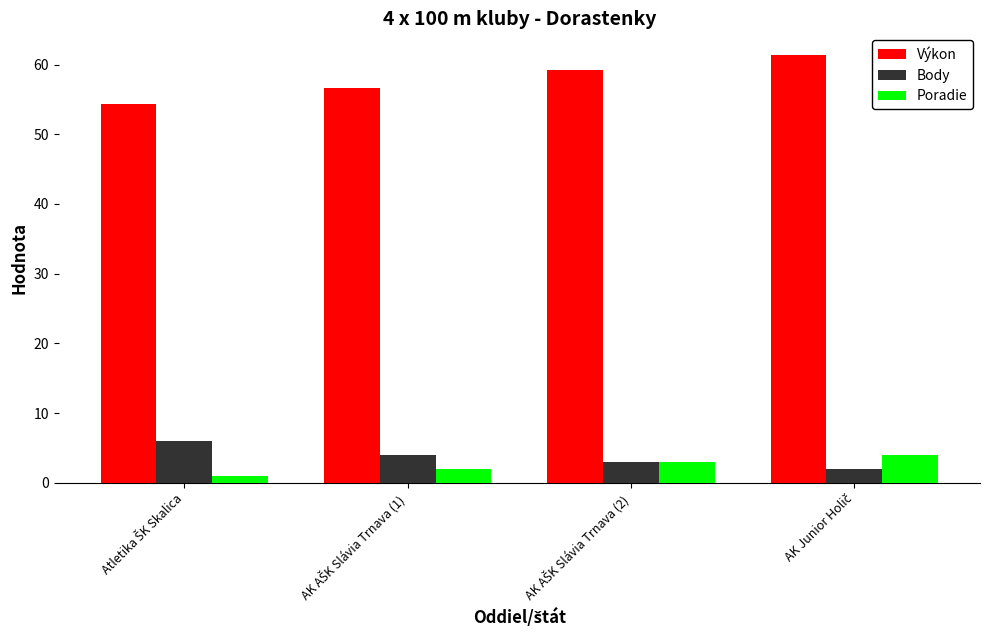

What is the lowest value of the Body series?

2.0